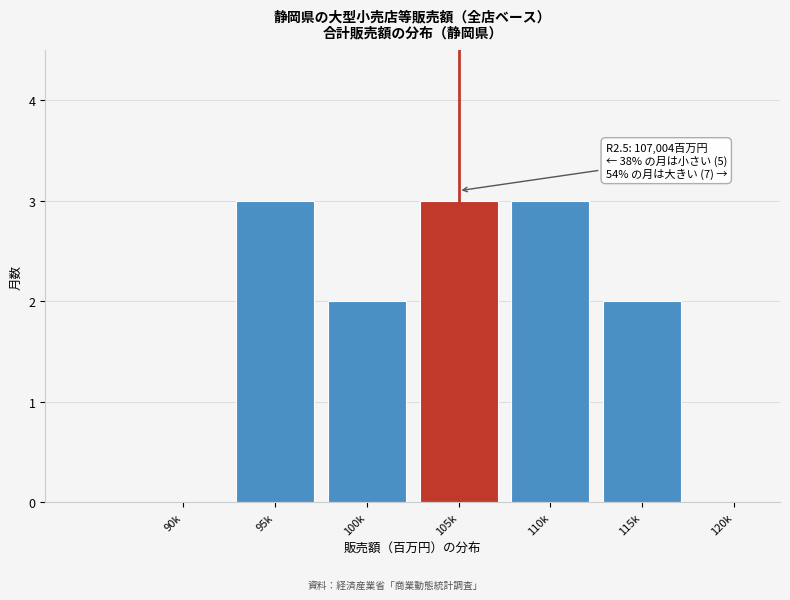

Reading left to right, what are all the values shown in this chart?

90k=0	95k=3	100k=2	105k=3	110k=3	115k=2	120k=0